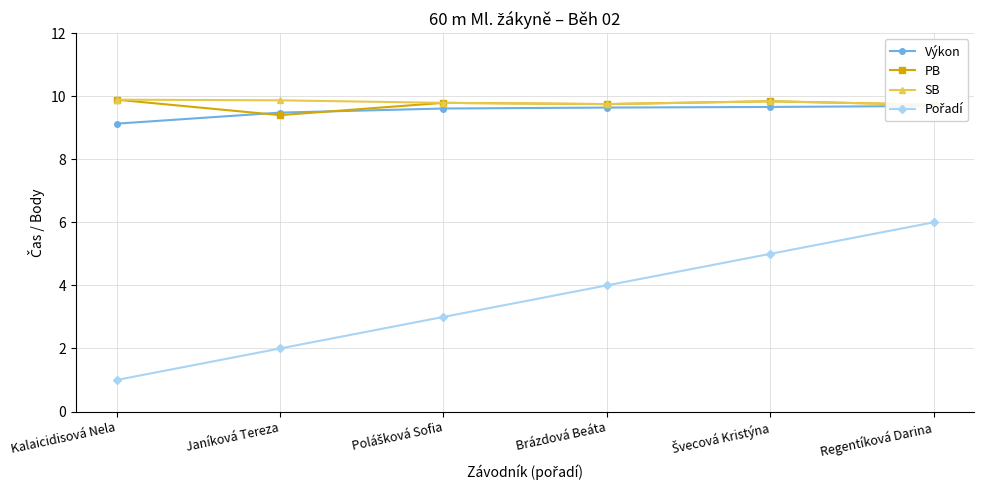

At which label does Pořadí reach its minimum?

Kalaicidisová Nela